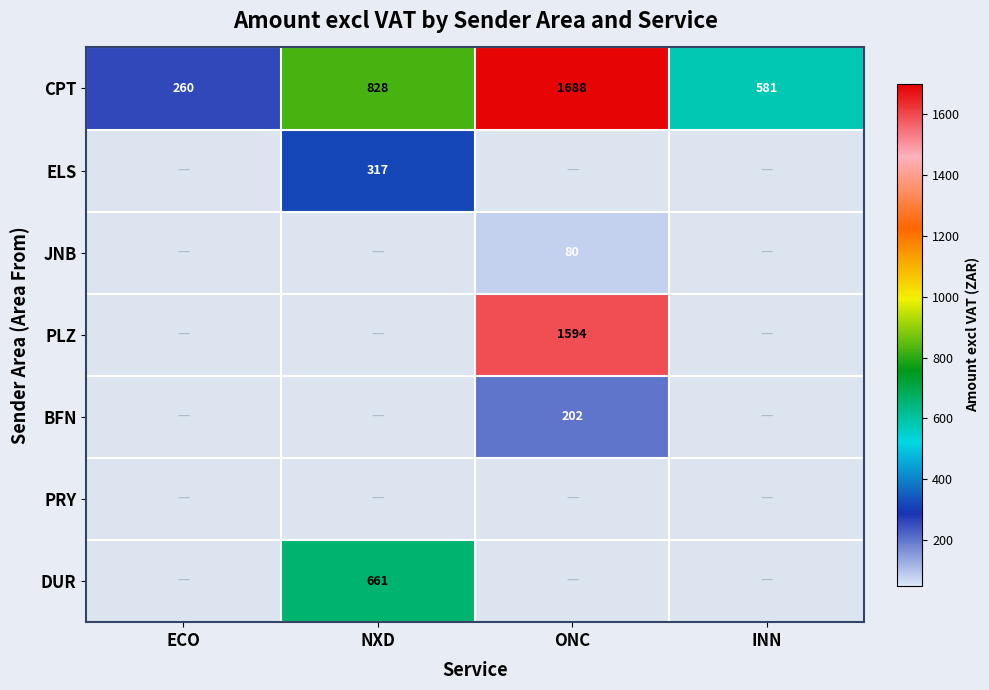

Rank the categories by CPT value from highest to lowest.

ONC, NXD, INN, ECO